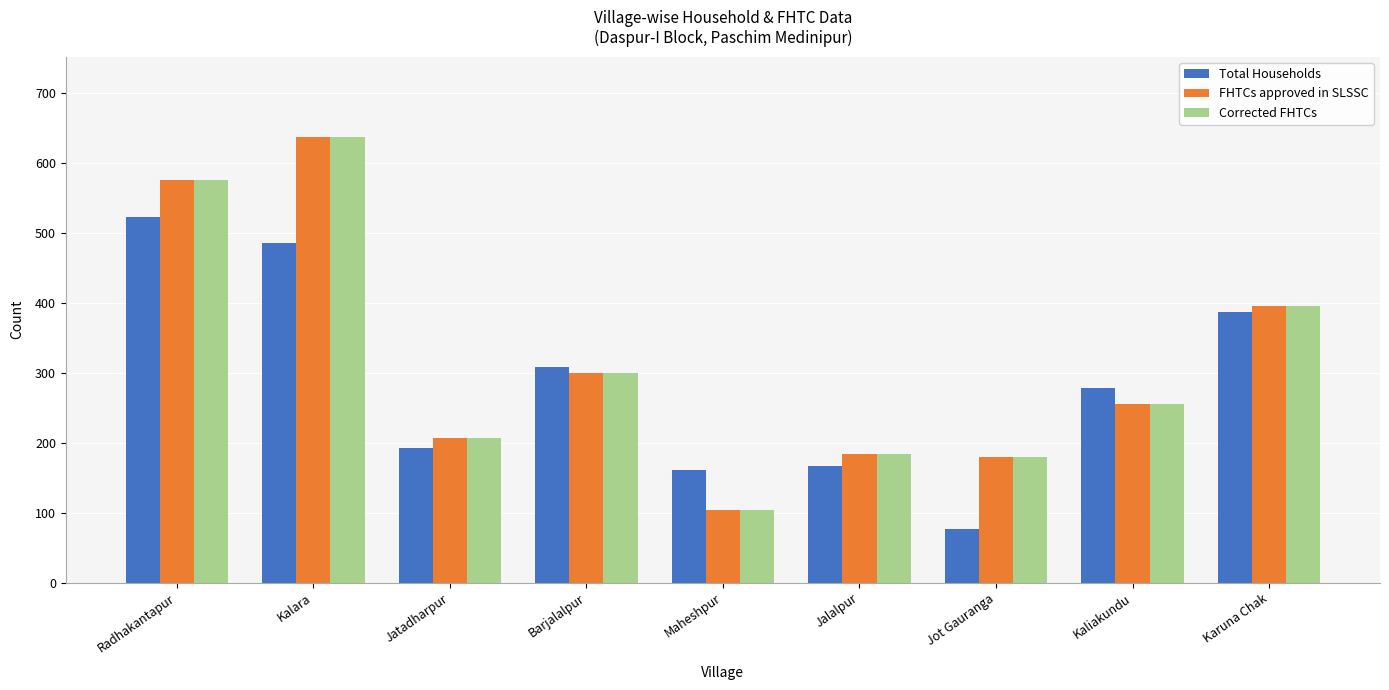

At which label does Total Households reach its peak?

Radhakantapur